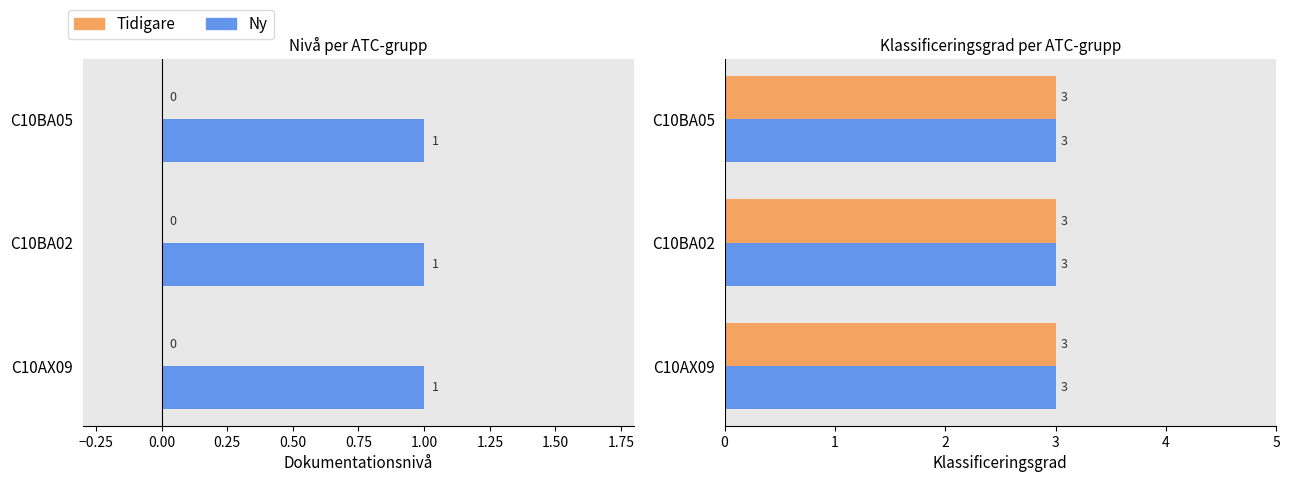

What value does the Ny dokumentationsnivå series have at C10AX09?

1